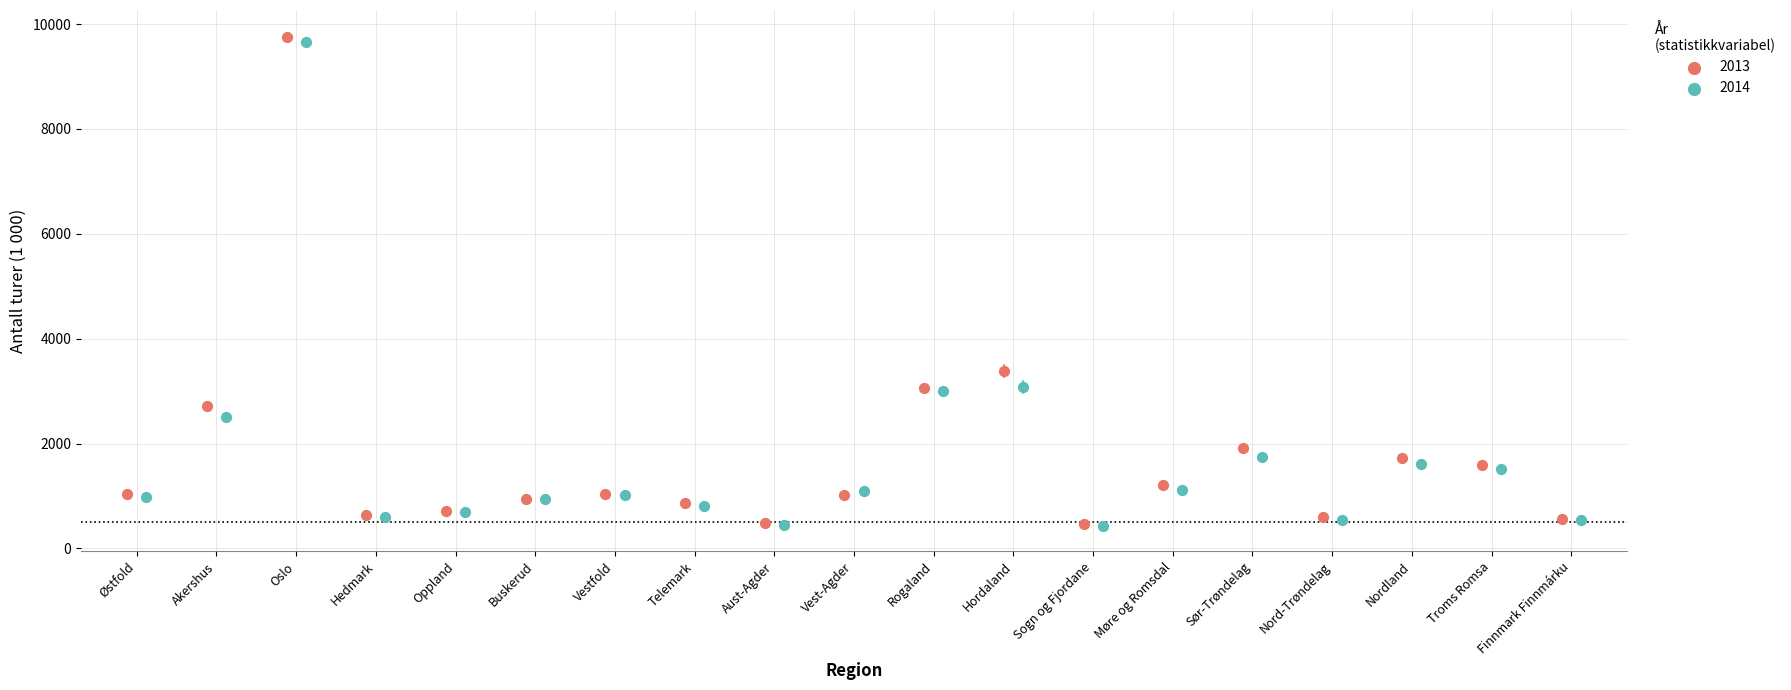

Which series reaches the maximum Y coordinate?

2013